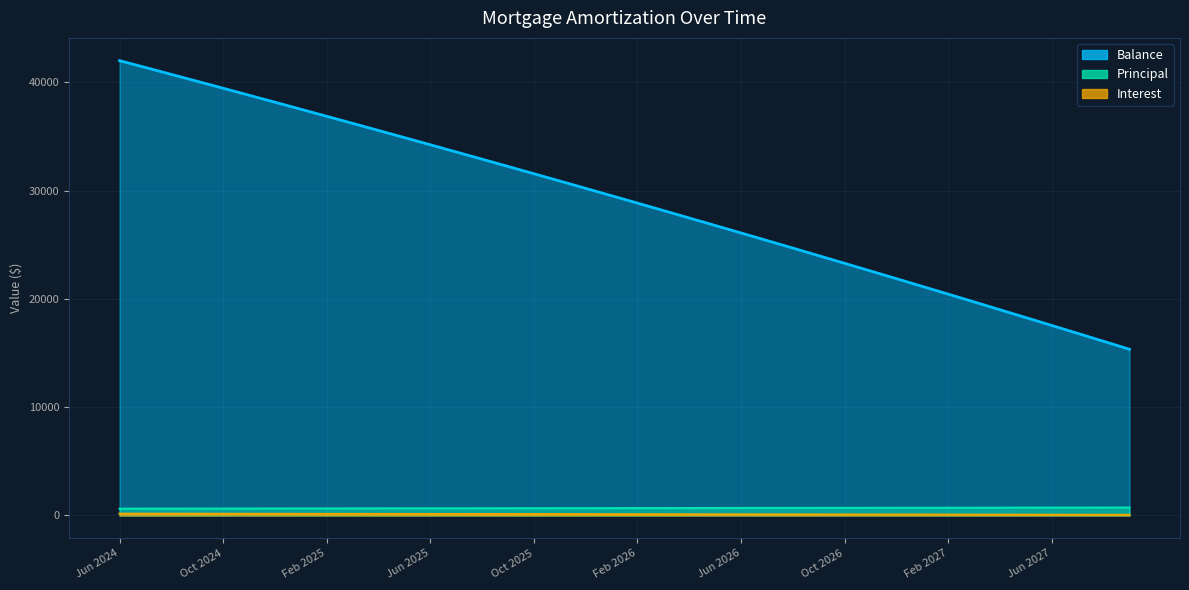

What is the maximum value for Principal?

736.0